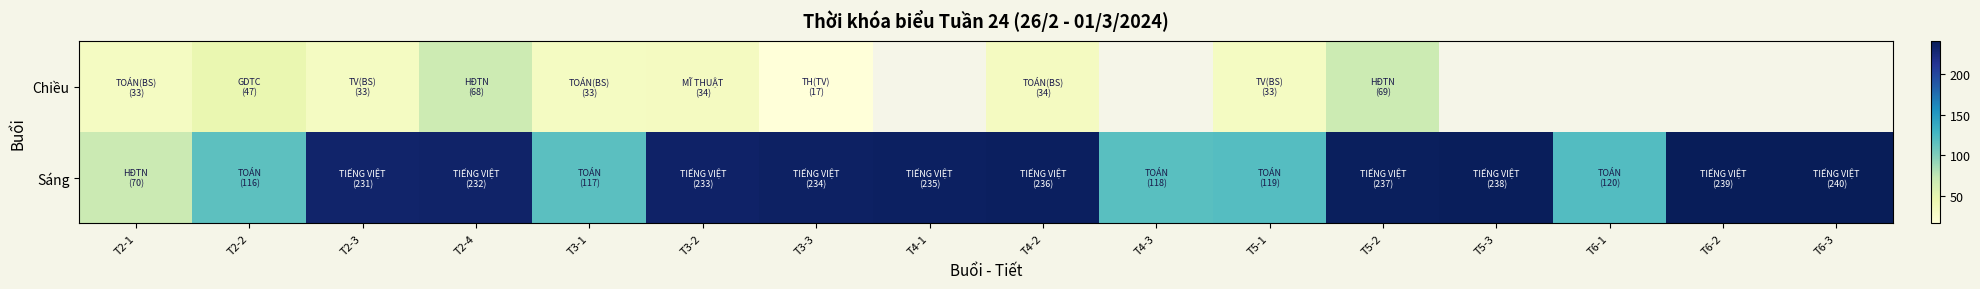

What is the maximum value for Sáng?

240.0